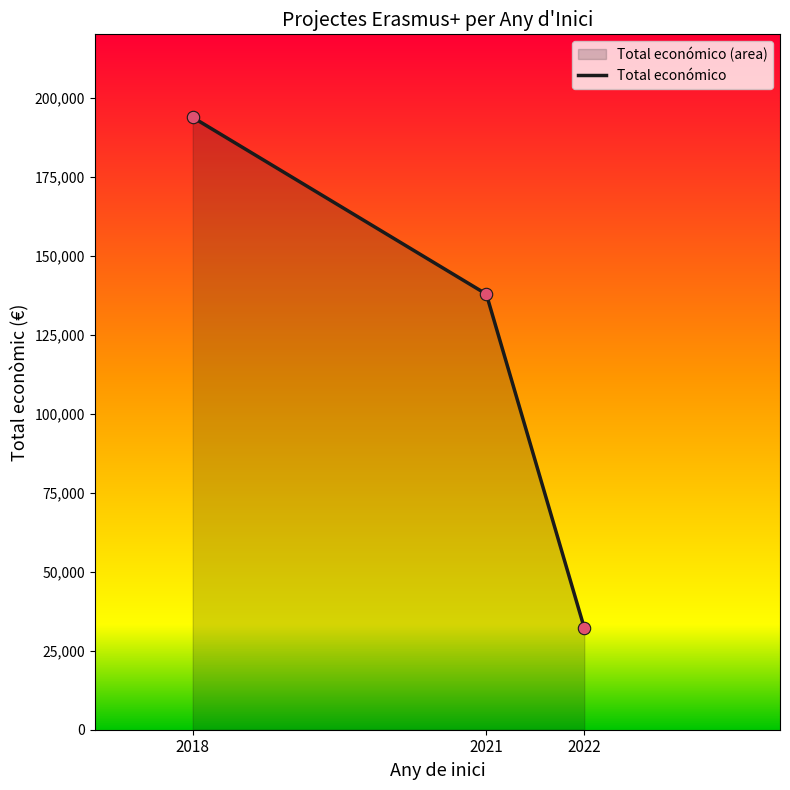

What is the change in value from 2018 to 2022?

-161485